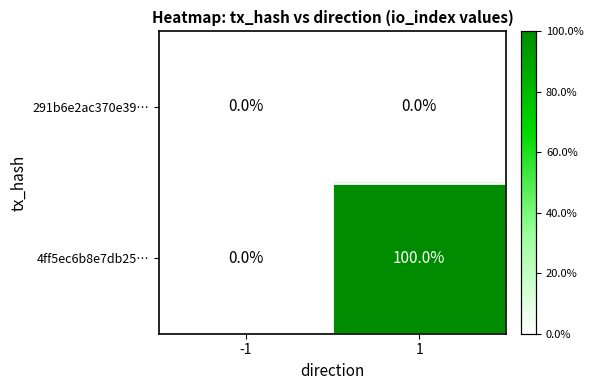

The value of 4ff5ec6b8e7db25… at 1 is 100. True or false?

True